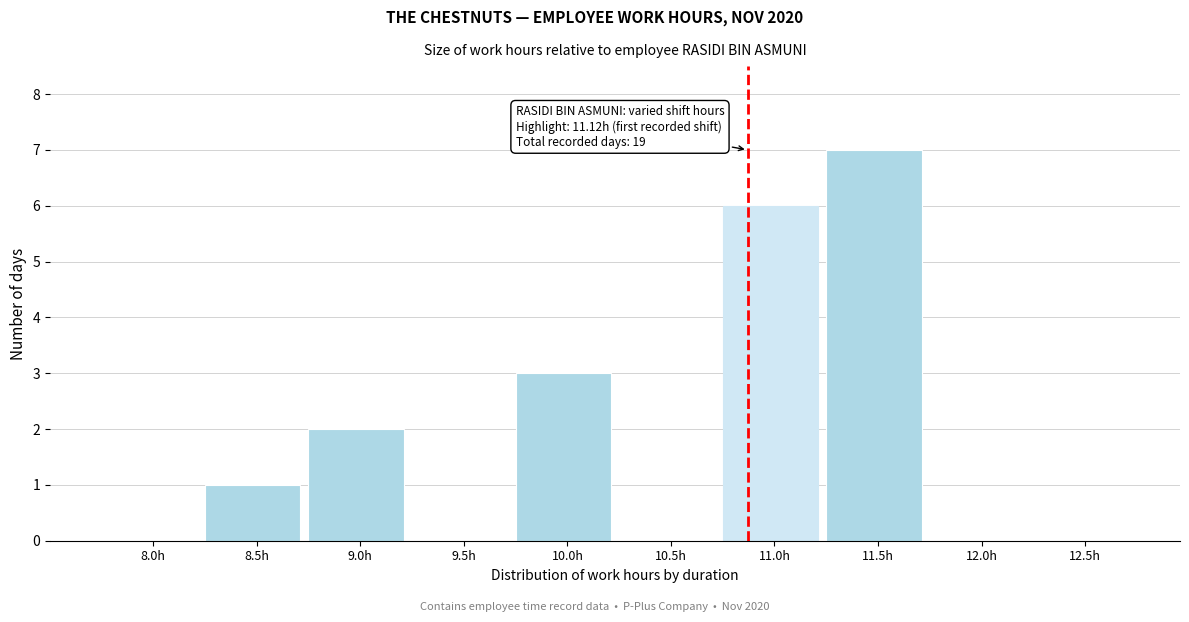

Reading right to left, what are all the values shown in this chart?

12.5h=0	12.0h=0	11.5h=7	11.0h=6	10.5h=0	10.0h=3	9.5h=0	9.0h=2	8.5h=1	8.0h=0